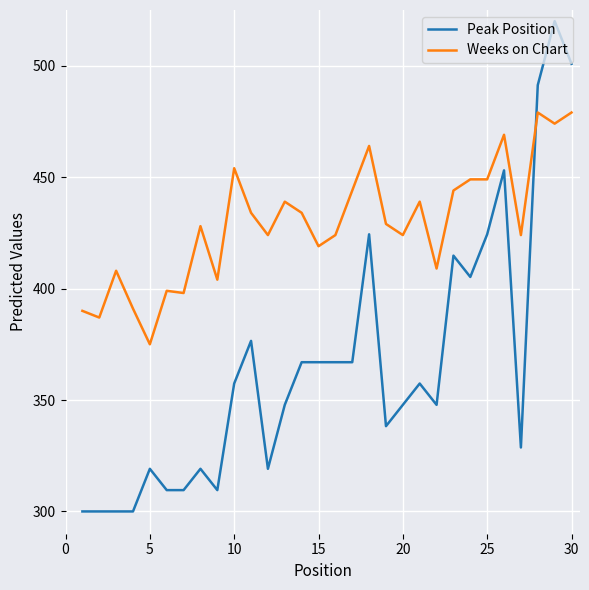

Count the number of categories in the chart.

30